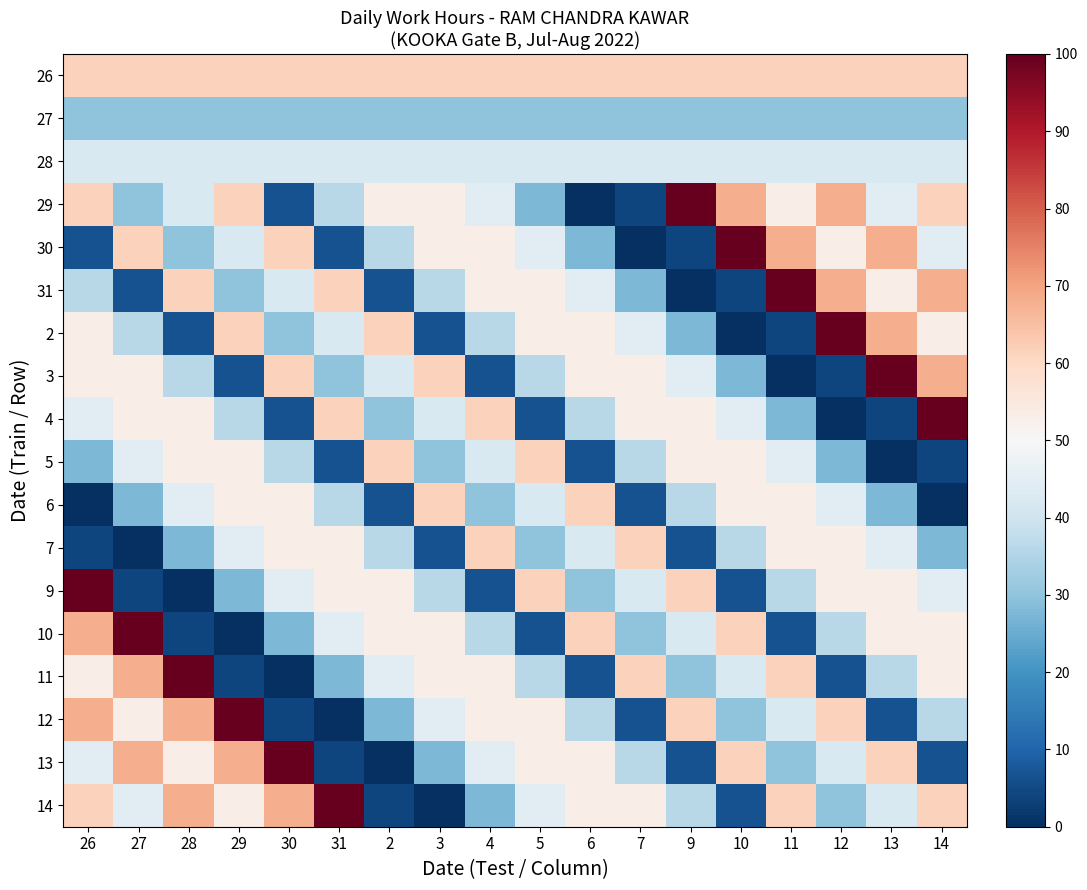

What is the total value across all series at 14?

817.0